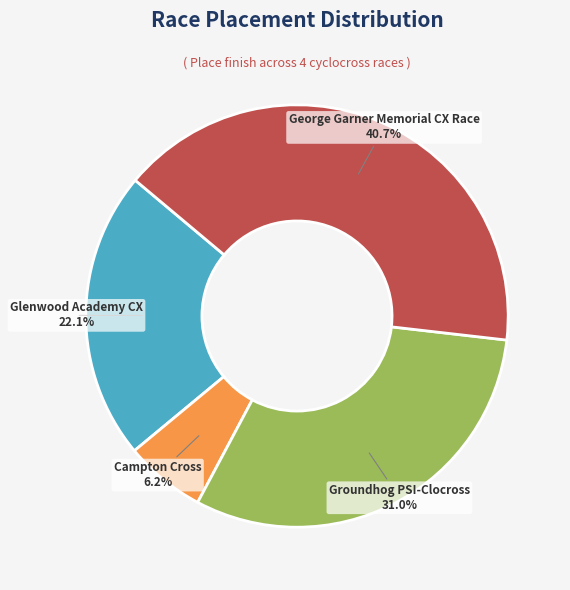

How many slices are in this pie chart?

4